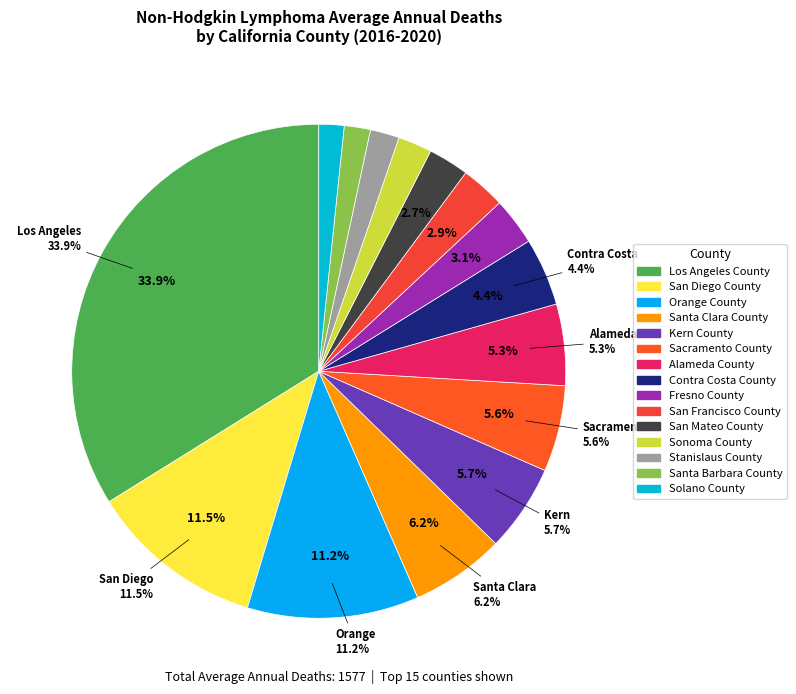

Does Alameda County account for over 50% of the chart?

No